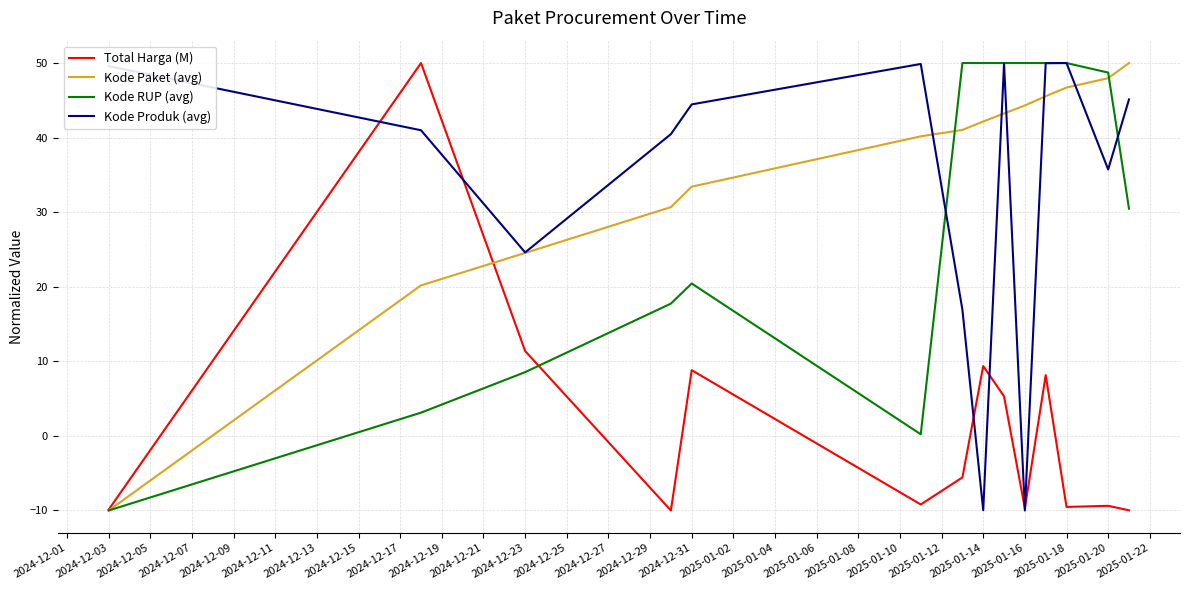

What is the lowest value of the Kode Paket (avg) series?

-10.0